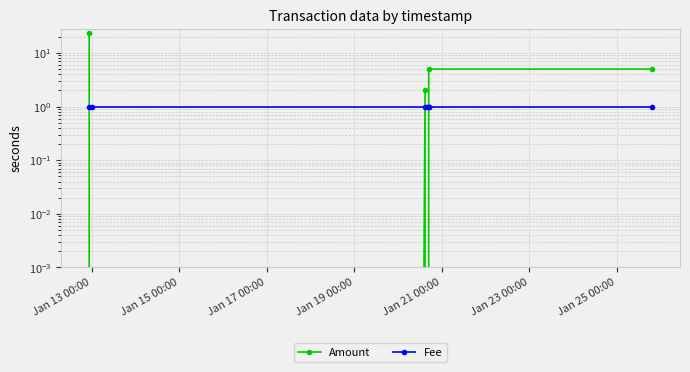

Is the value of Amount at Jan 25 00:00 greater than the value of Fee at Jan 19 00:00?

Yes